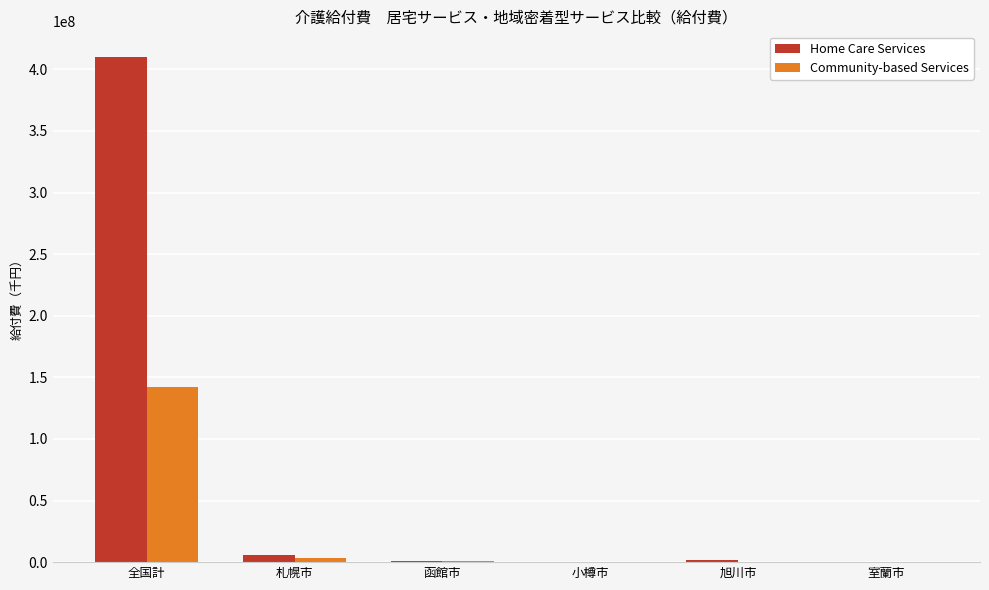

What is the average value of the Community-based Services series?

24538631.5